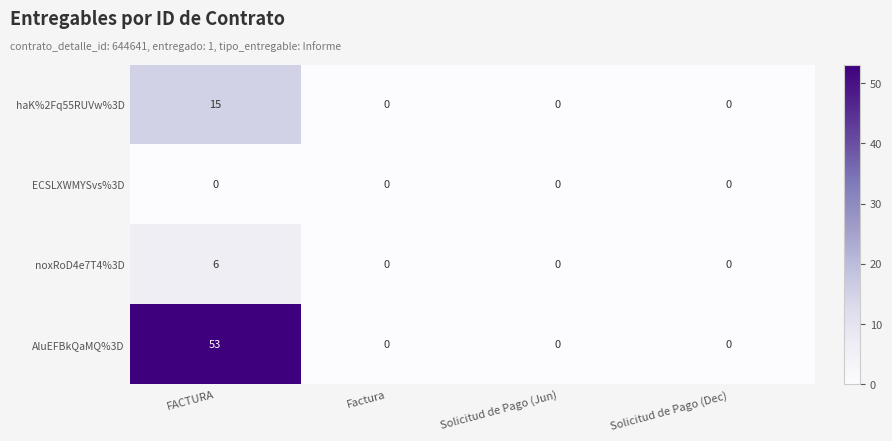

What is the sum of all haK%2Fq55RUVw%3D values?

15